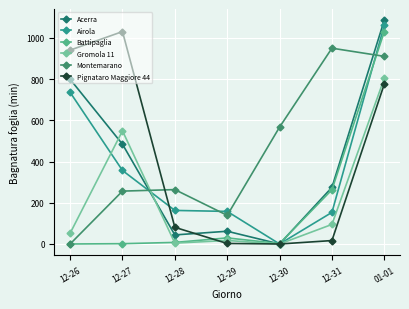

True or false: Battipaglia has a value of 2.0 at 12-30.

True